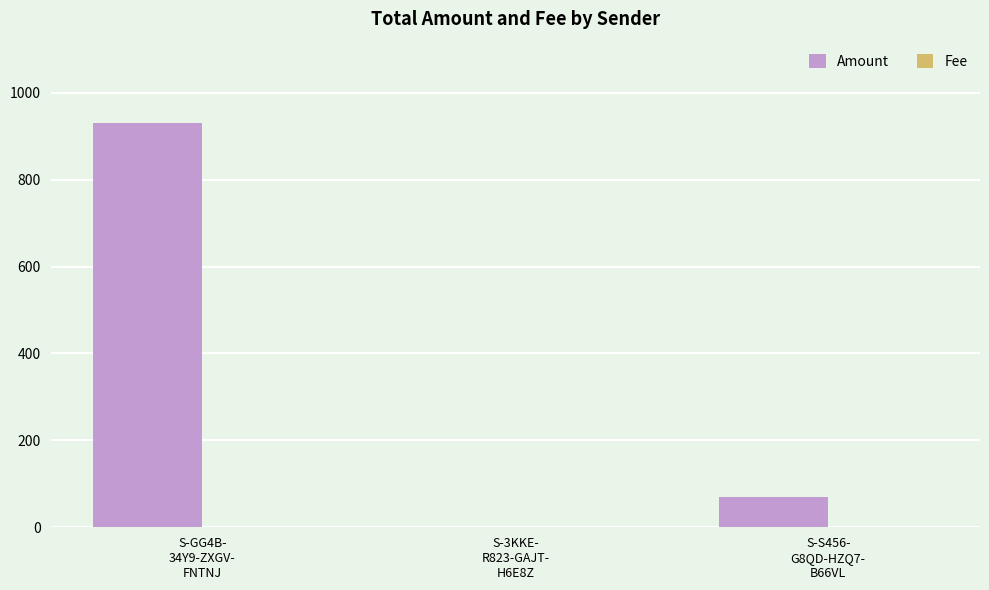

How many data points does each series have?

3